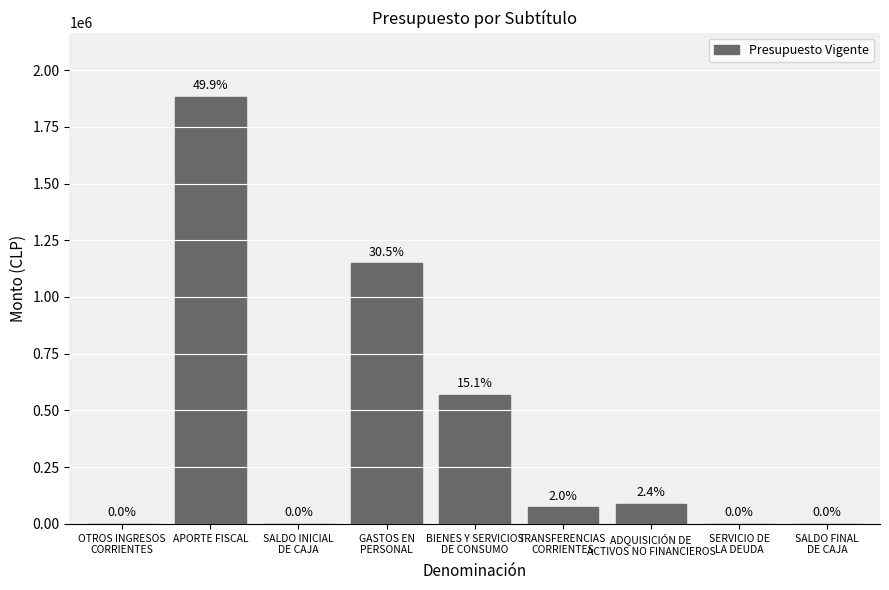

What is the change in value from BIENES Y SERVICIOS
DE CONSUMO to SERVICIO DE
LA DEUDA?

-568114